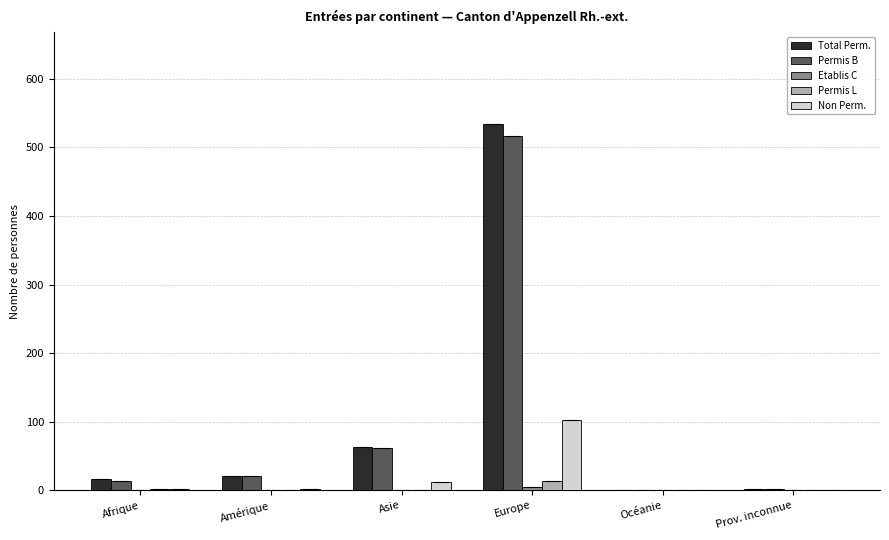

The value of Permis L at Amérique is 0. True or false?

True